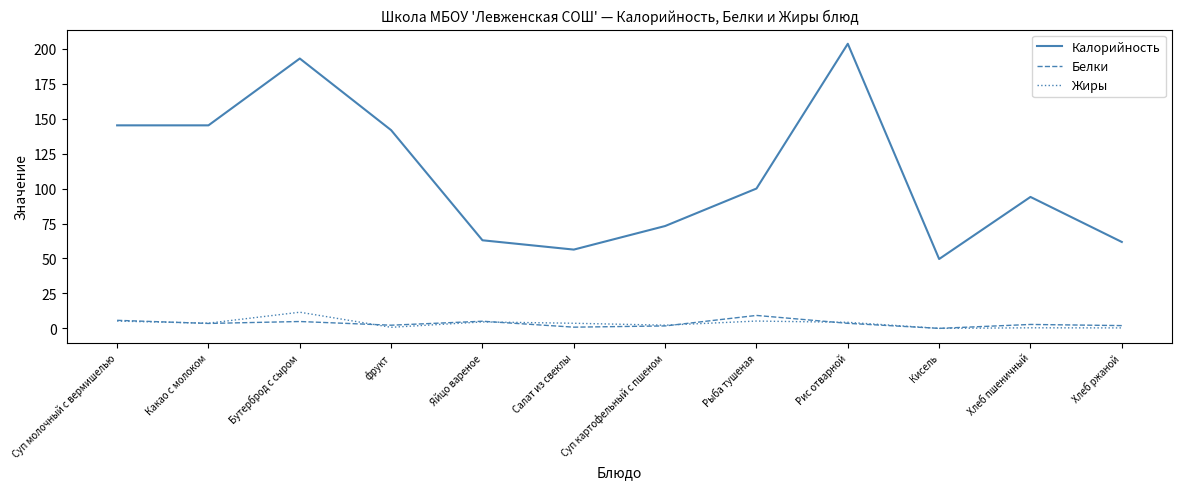

Between Какао с молоком and Яйцо вареное, which series saw the biggest shift?

Калорийность